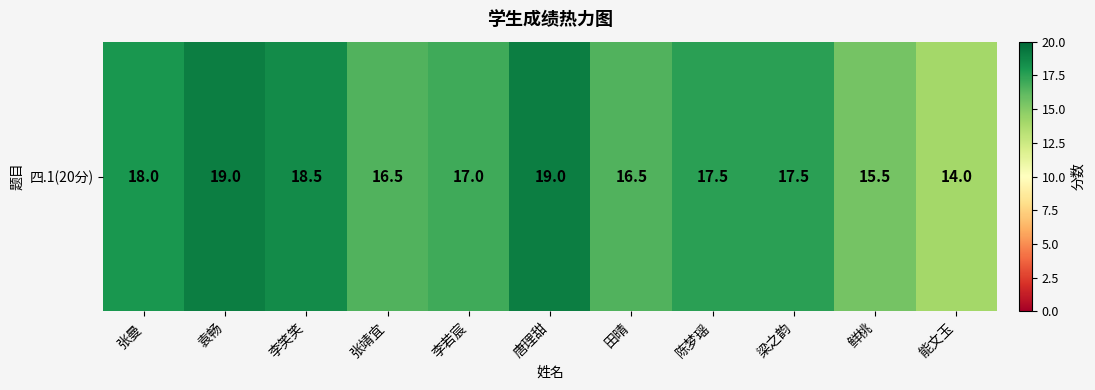

Reading left to right, transcribe all the data shown in this chart.

18.0	19.0	18.5	16.5	17.0	19.0	16.5	17.5	17.5	15.5	14.0